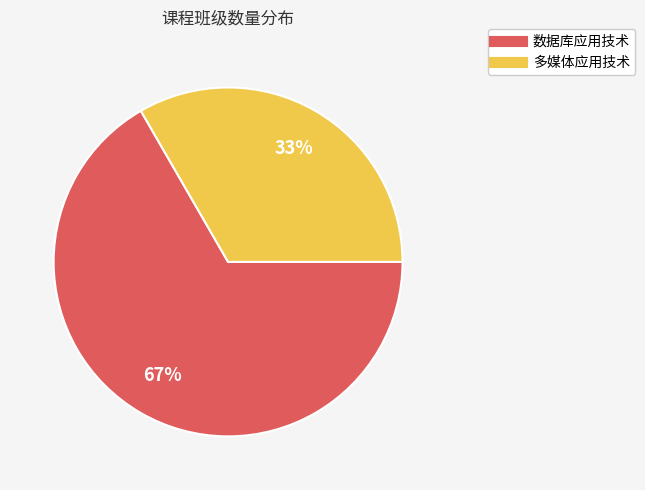

Is there any slice that represents more than half of the pie?

Yes